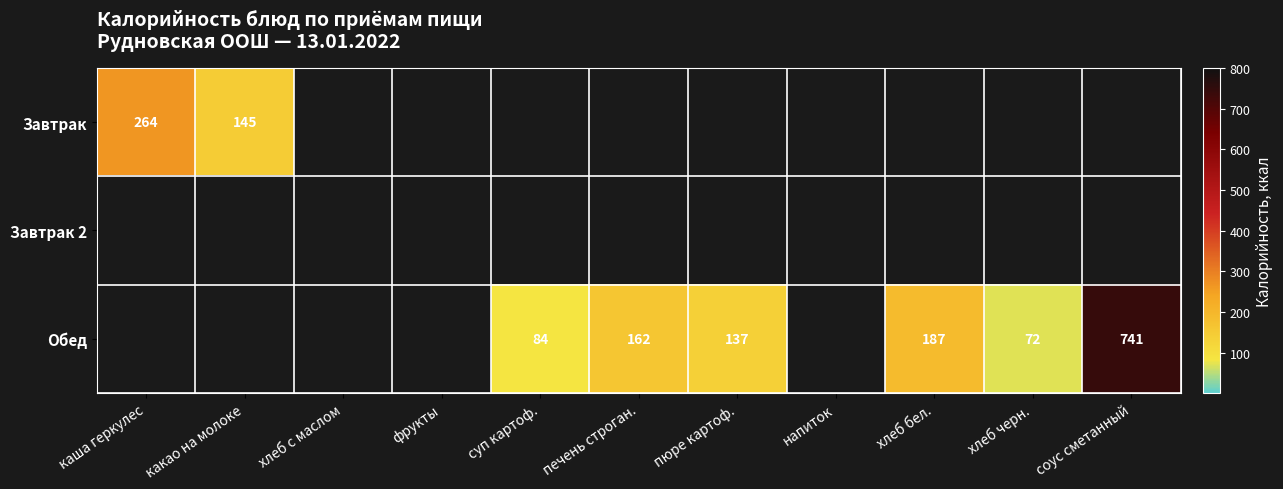

Is it true that Обед equals 1100 at соус сметанный?

False